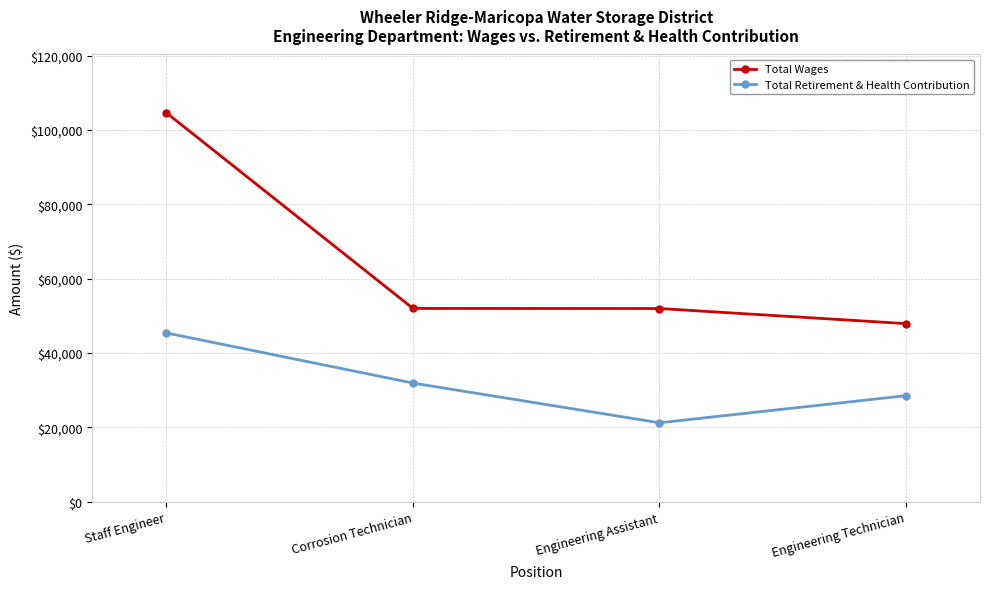

What is the sum of all Total Wages values?

256612